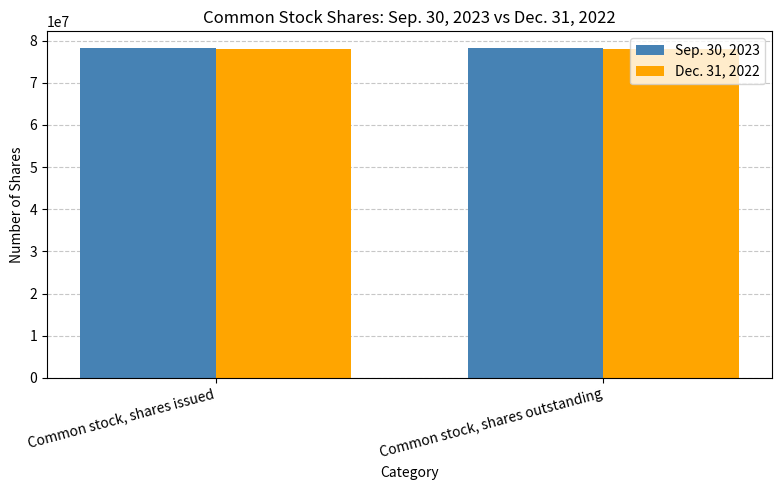

What is the minimum value for Sep. 30, 2023?

78309213